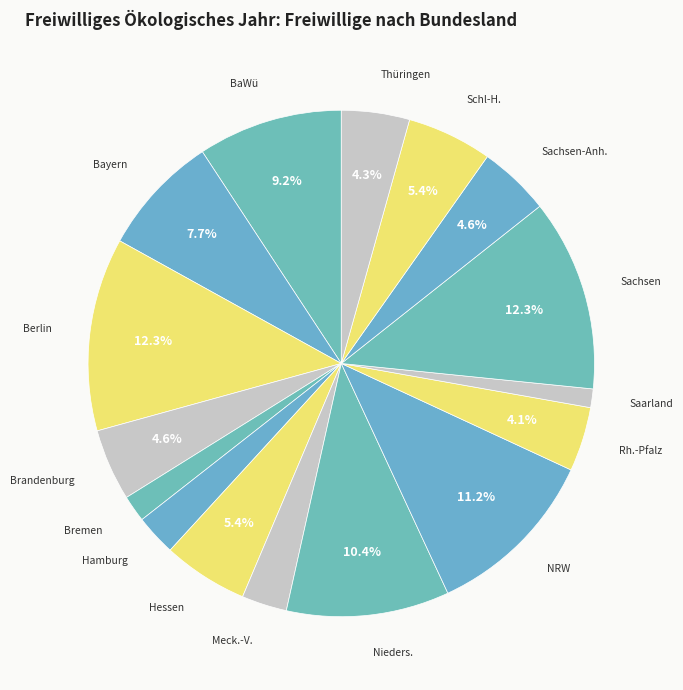

How many slices are in this pie chart?

16